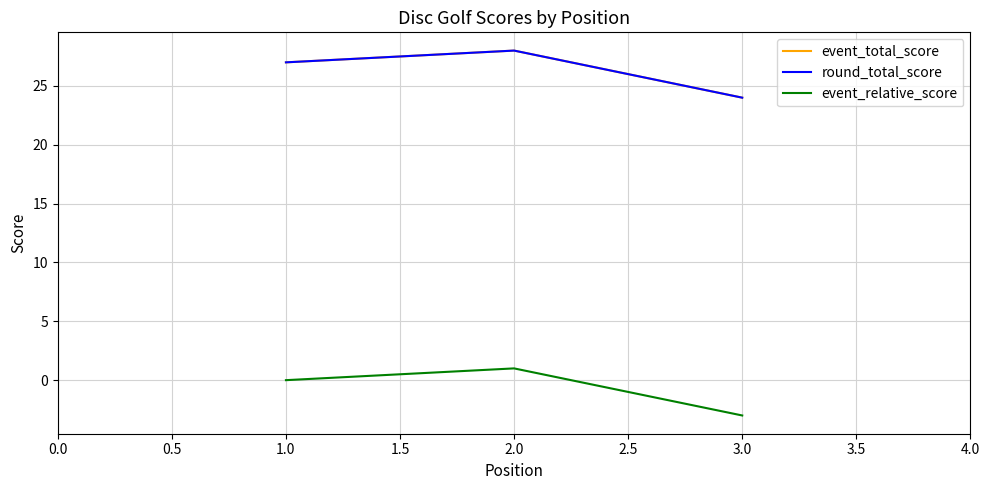

Does the chart have visible grid lines?

Yes